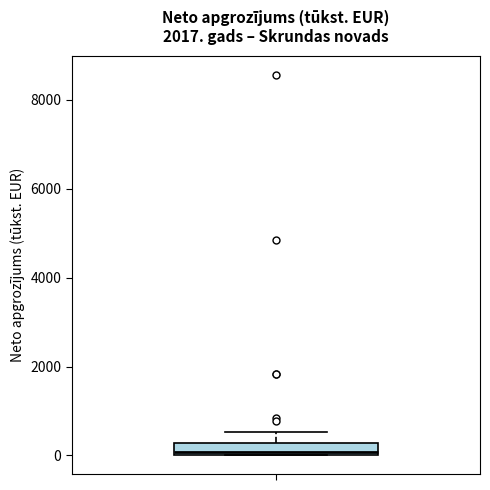

Where does the upper whisker of the box end on the y-axis? The values are not printed on the chart, so give them approximately, as read against the axis.

600